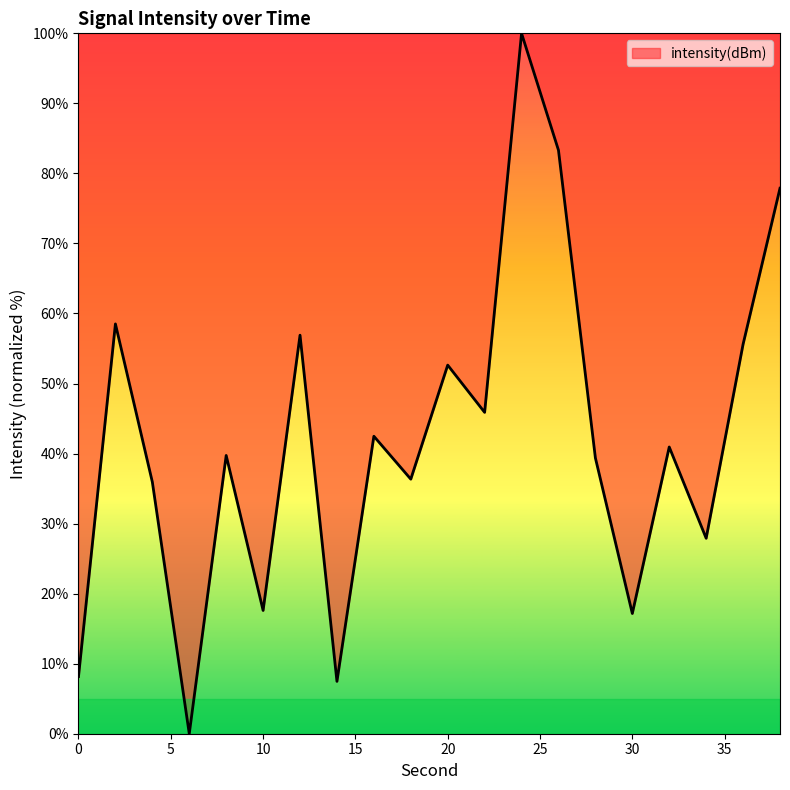

What is the difference between the maximum and minimum values?

100.0